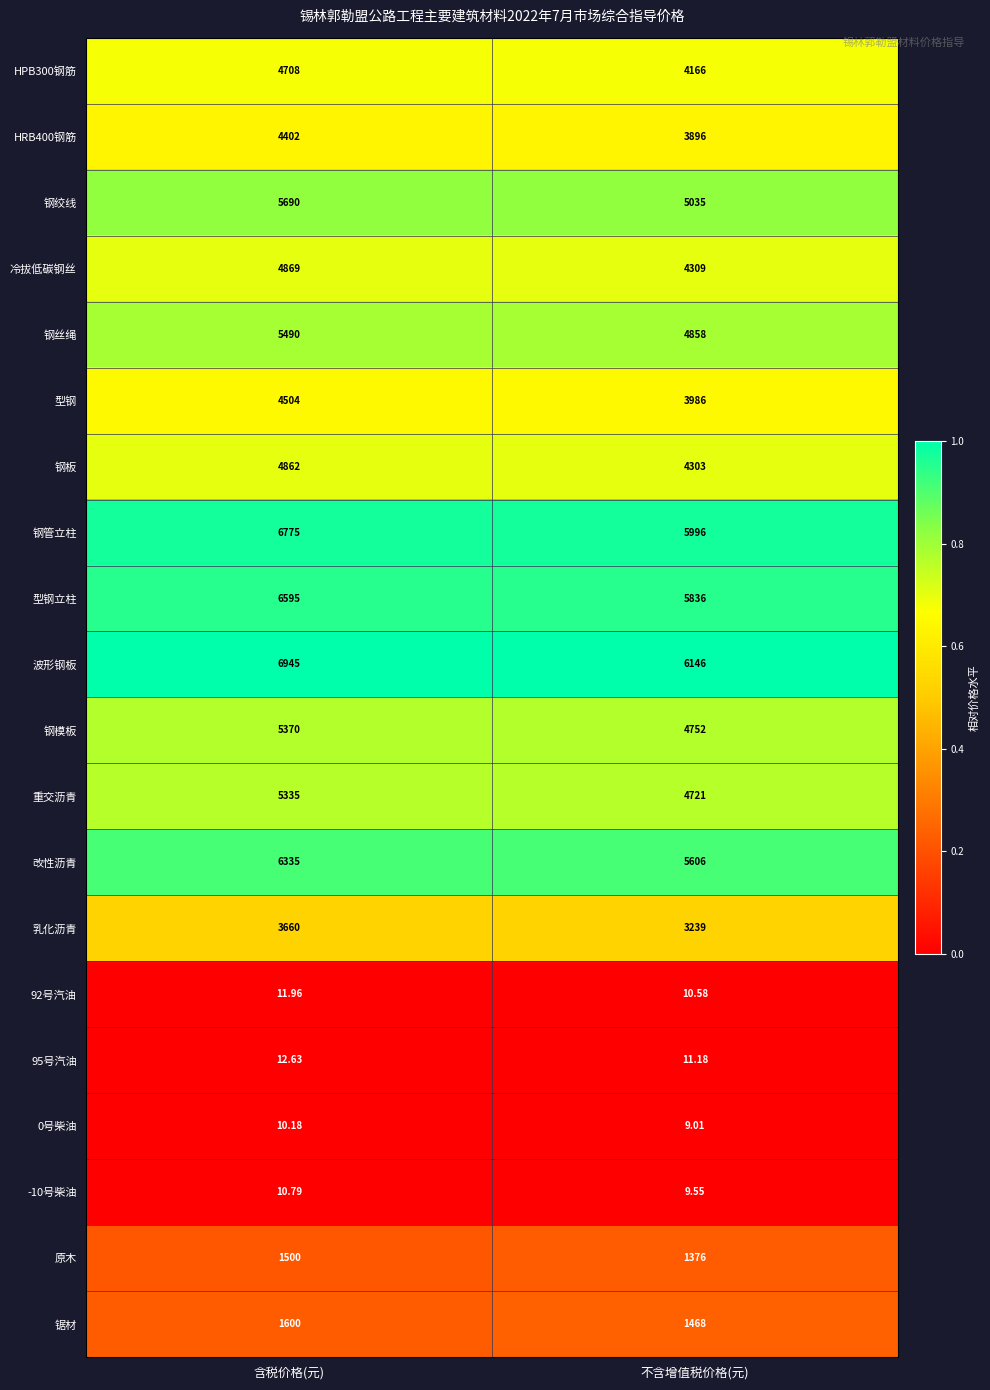

At which category is the sum across all series the highest?

含税价格(元)